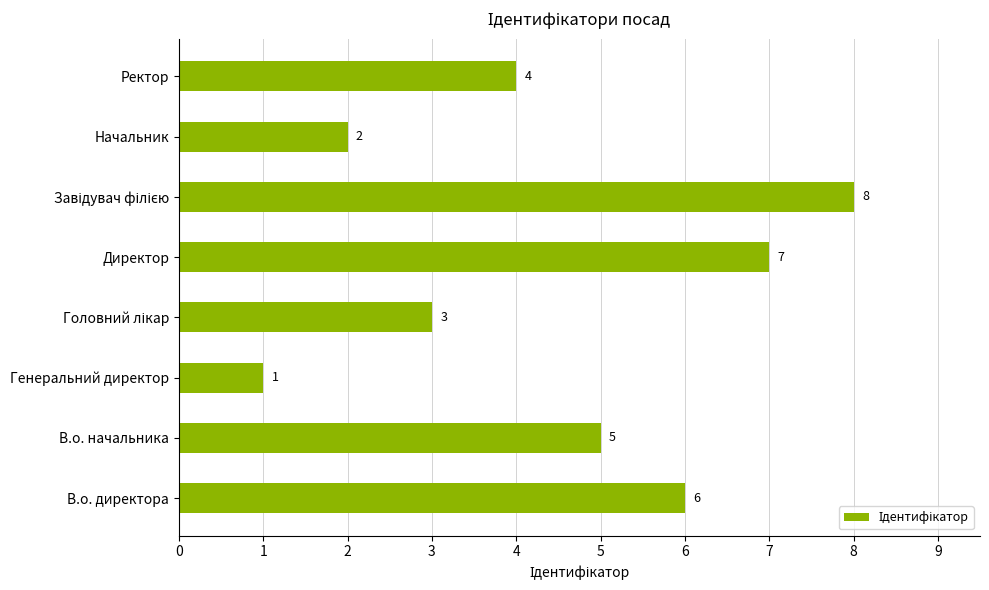

What is the difference between the maximum and minimum values?

7